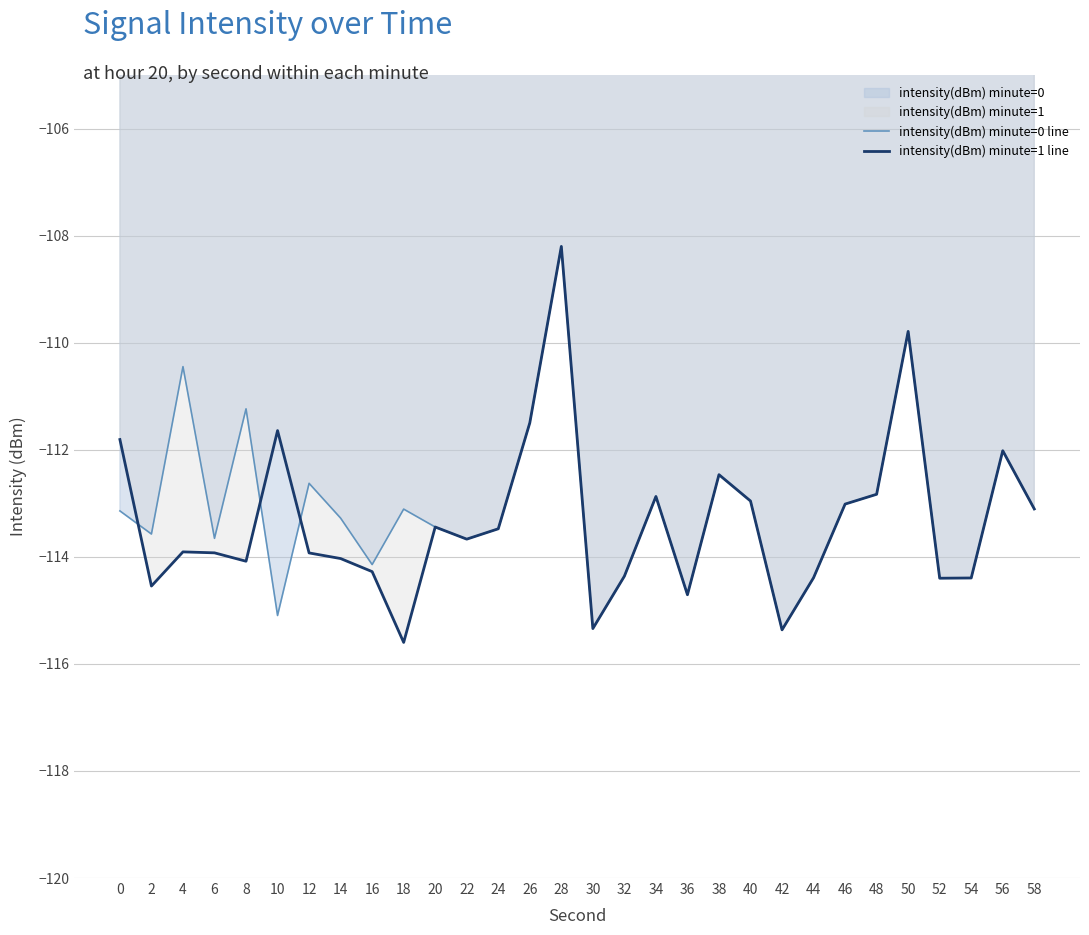

What is the sum of the intensity(dBm) minute=1 line values at 42 and 30?

-230.7